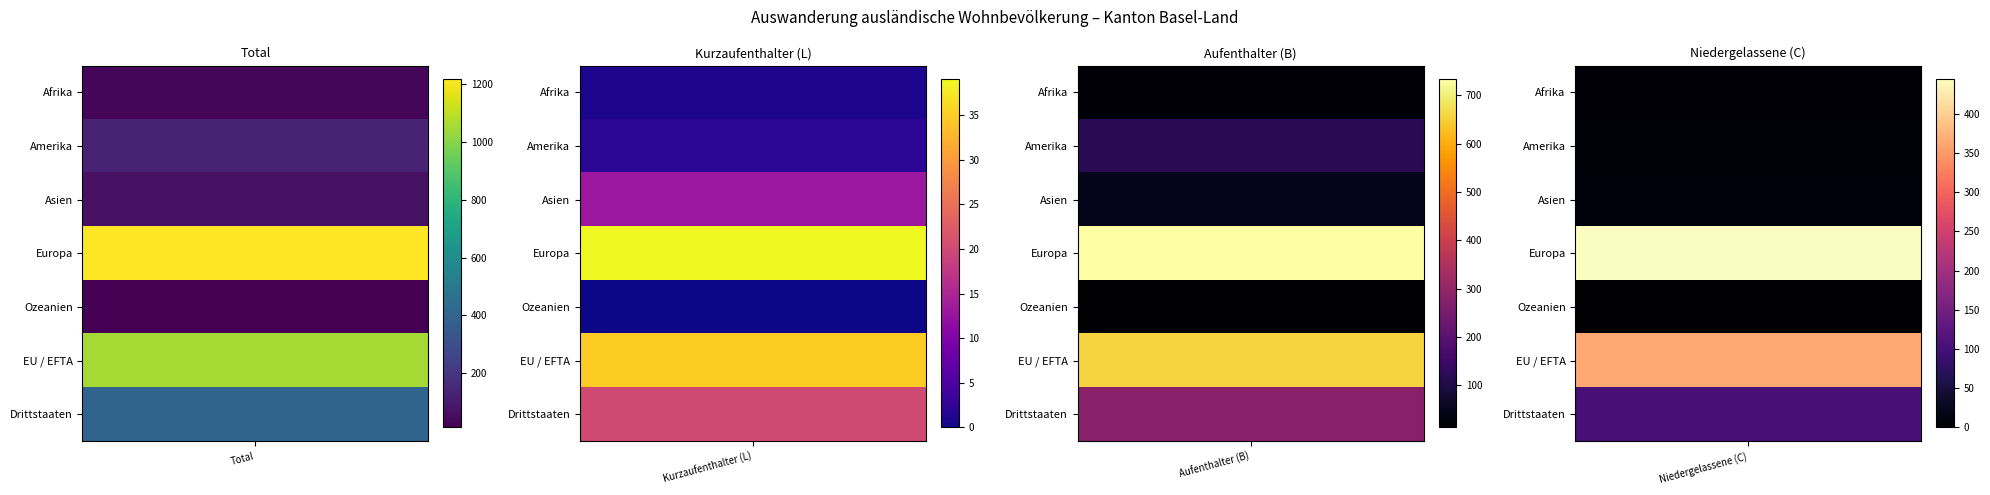

Is it true that Asien equals 39 at Total?

False